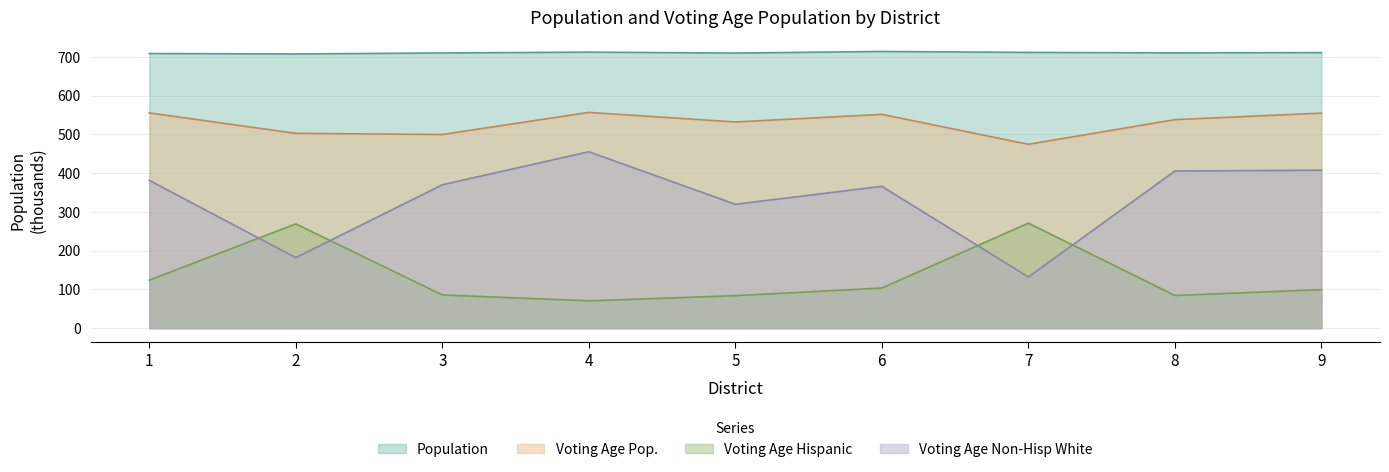

How many data points in Population are less than 709?

2